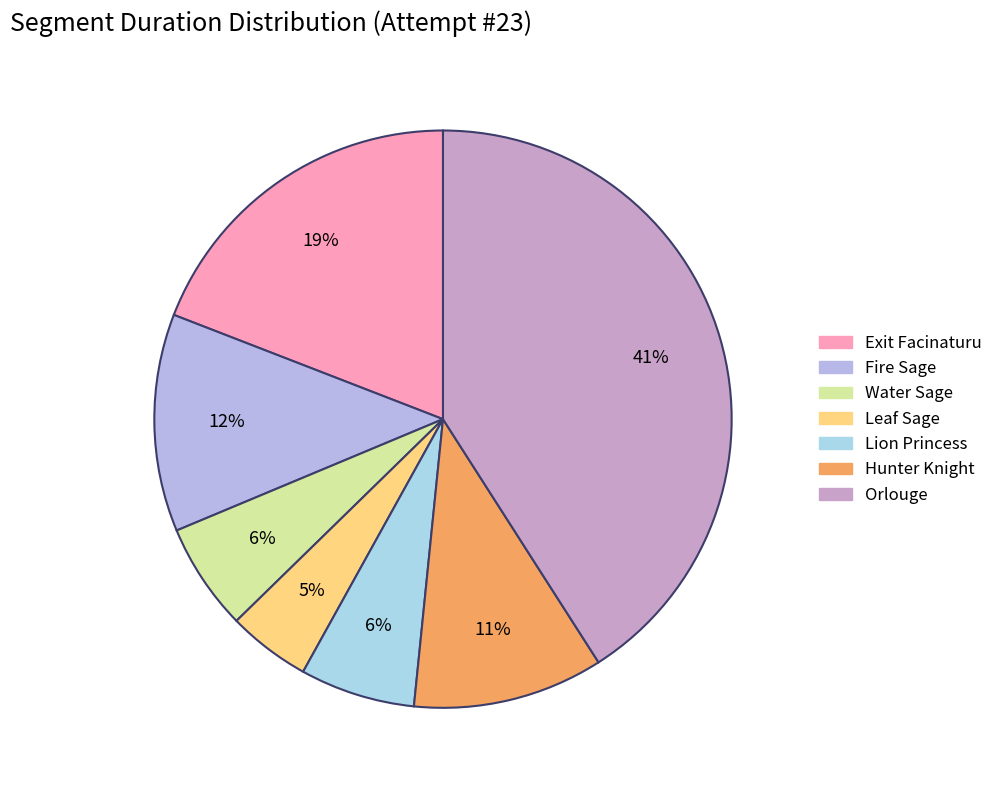

Which slice is the largest?

Orlouge